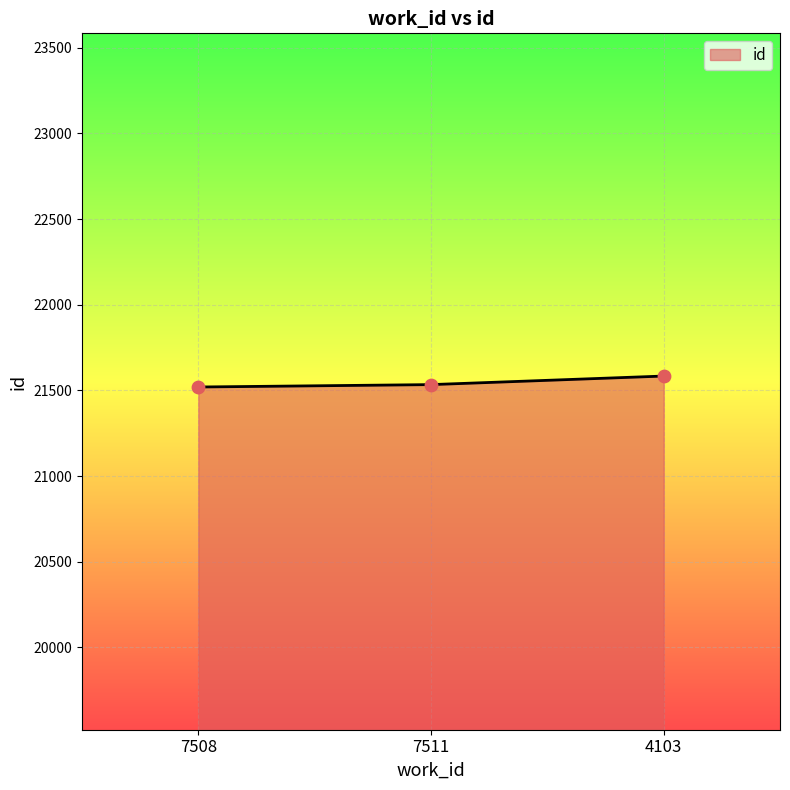

What is the change in value from 7508 to 4103?

+64